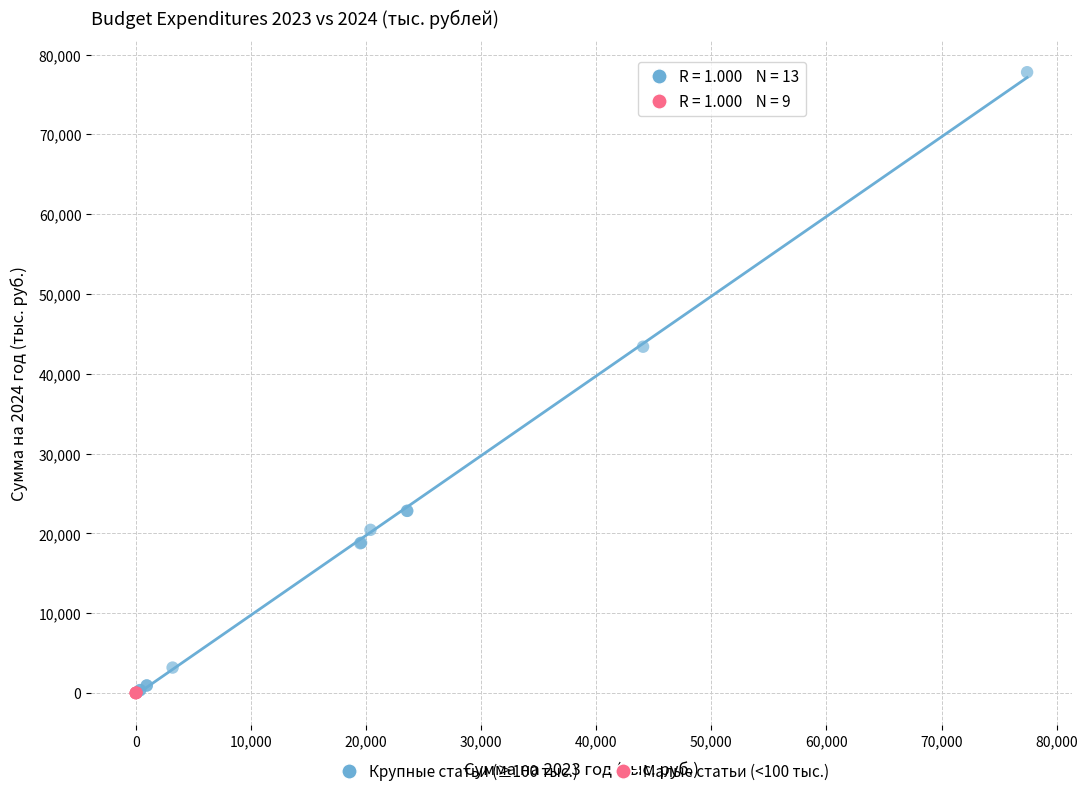

Which series reaches the maximum Y coordinate?

Крупные статьи (≥100 тыс.)